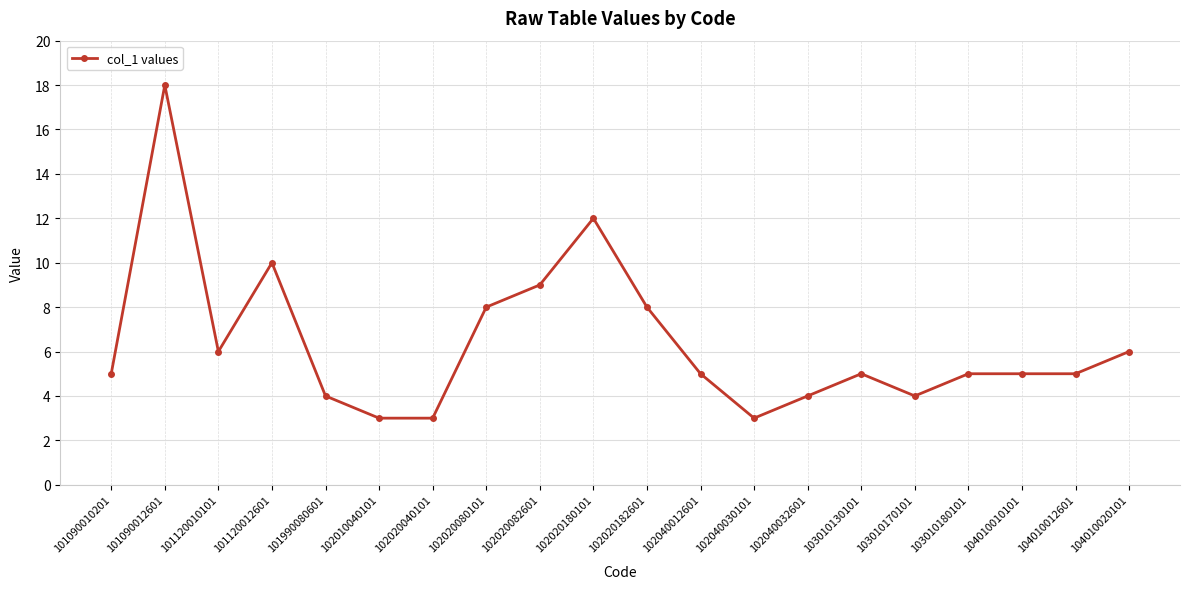

What is the smallest value displayed?

3